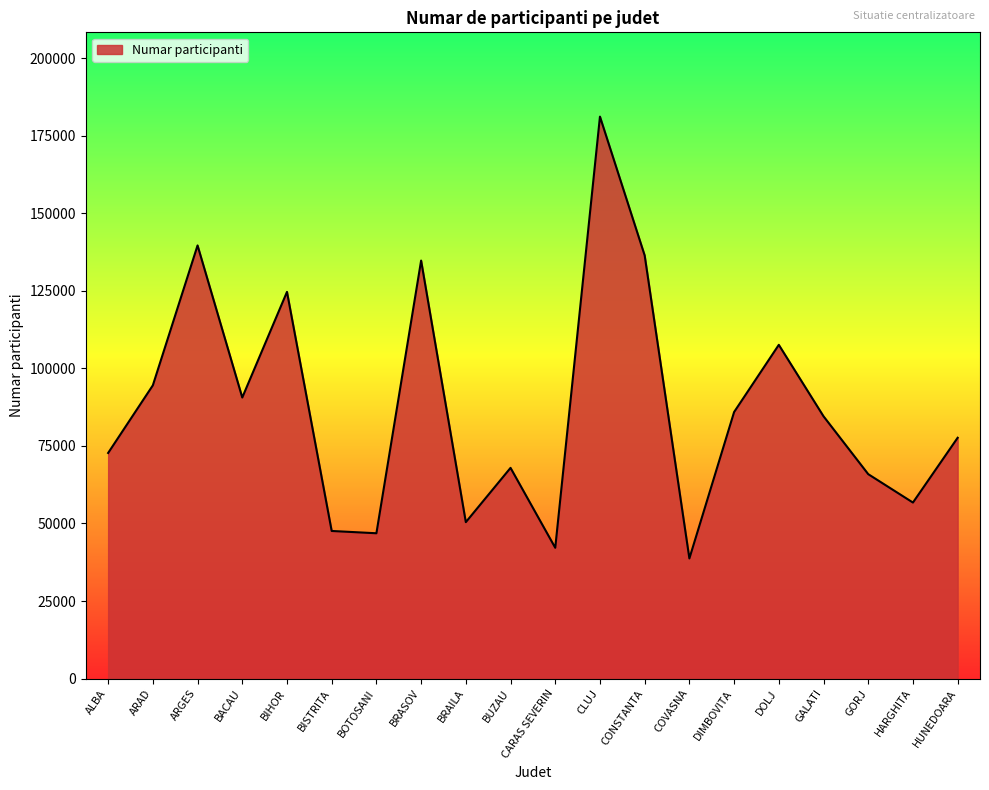

What is the difference between the values at ARAD and BUZAU?

26615